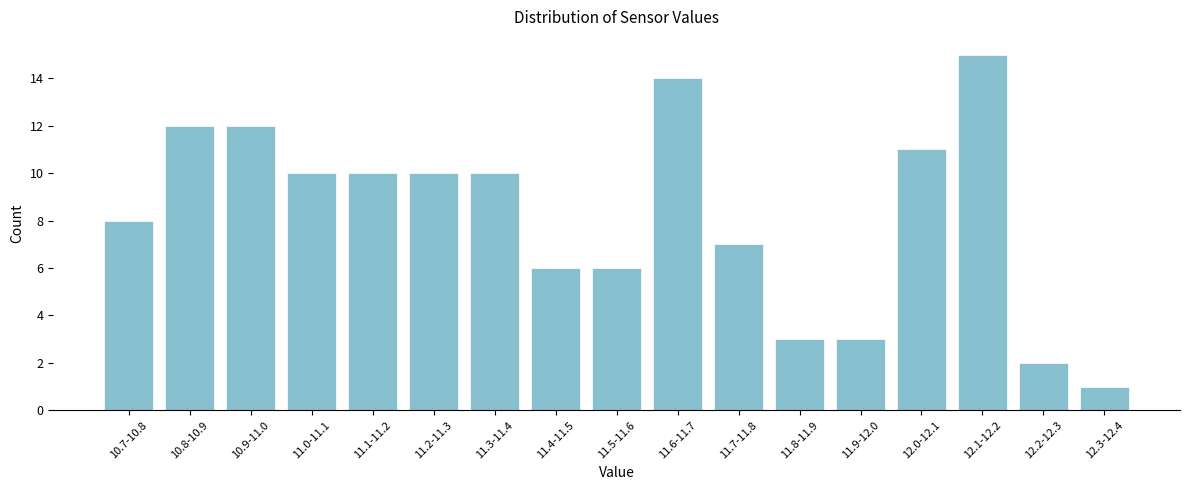

Reading left to right, extract all data points from this chart.

8	12	12	10	10	10	10	6	6	14	7	3	3	11	15	2	1